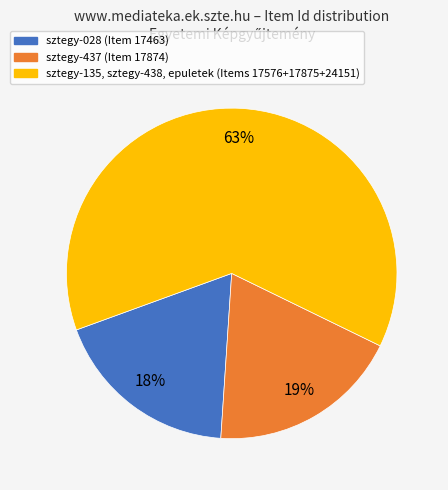

To the nearest percent, what is the average slice percentage?

33%